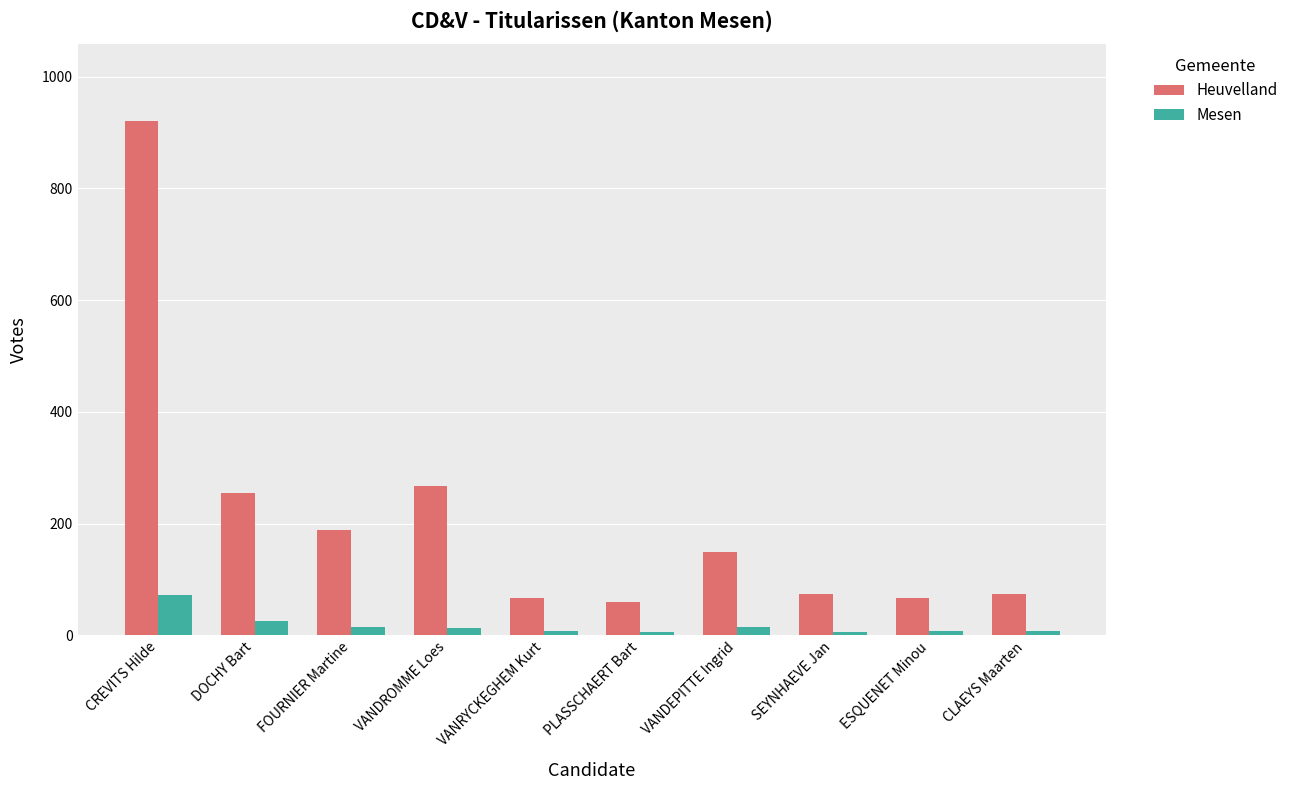

Does the chart contain any negative values?

No